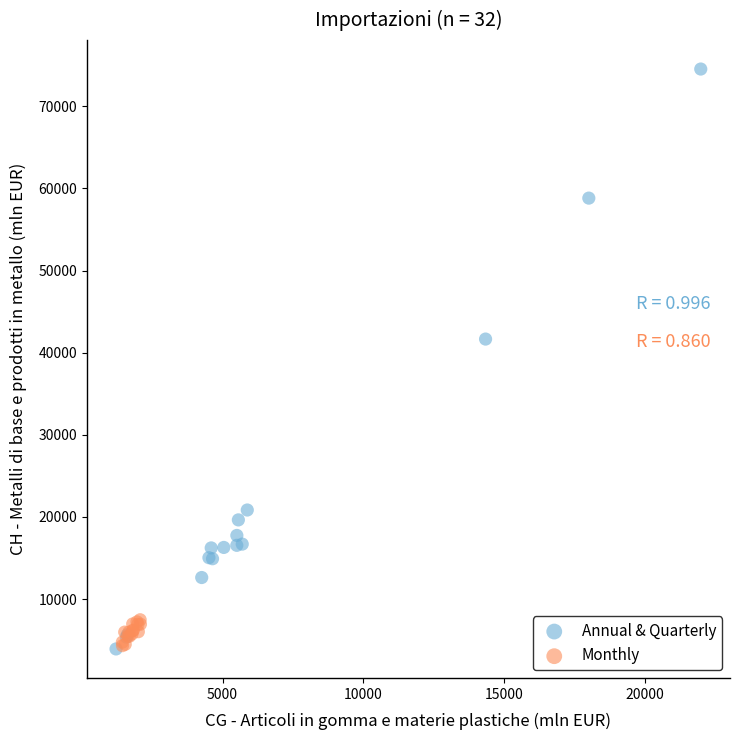

Which series contains the highest Y value?

Annual & Quarterly